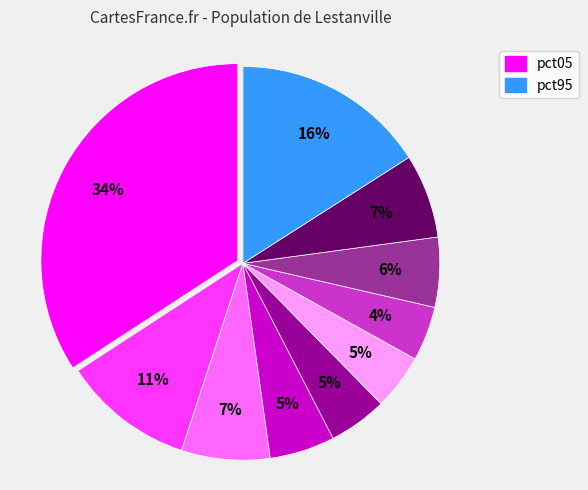

How many slices are in this pie chart?

10